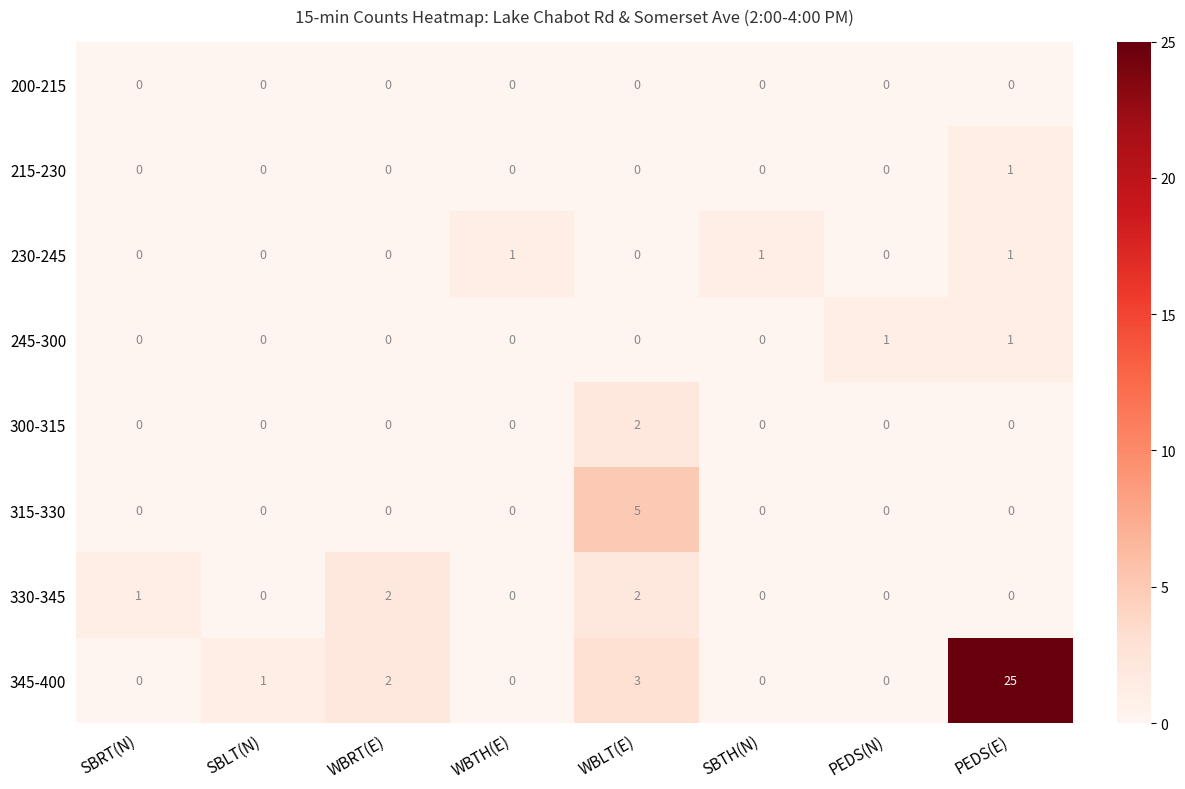

The value of 300-315 at SBLT(N) is 1. True or false?

False